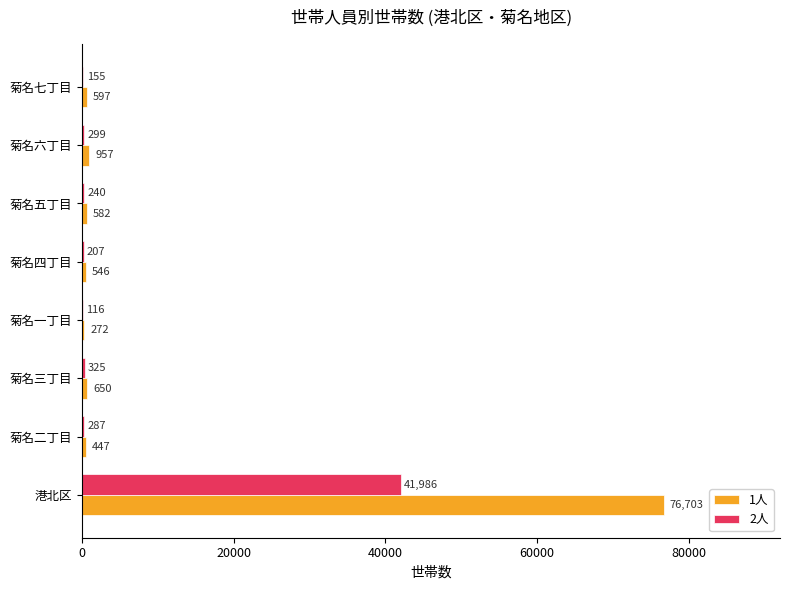

Which series has the largest total across all categories?

1人